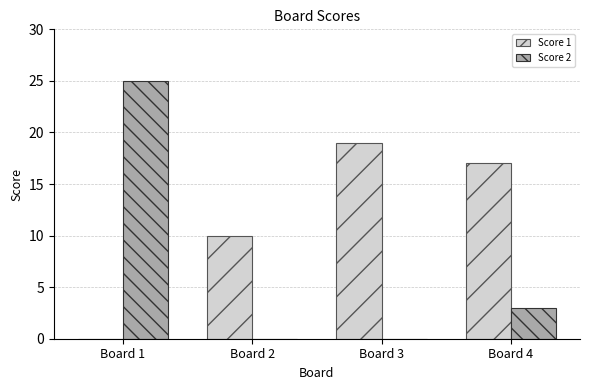

Is the value of Score 1 at Board 4 greater than the value of Score 2 at Board 2?

Yes